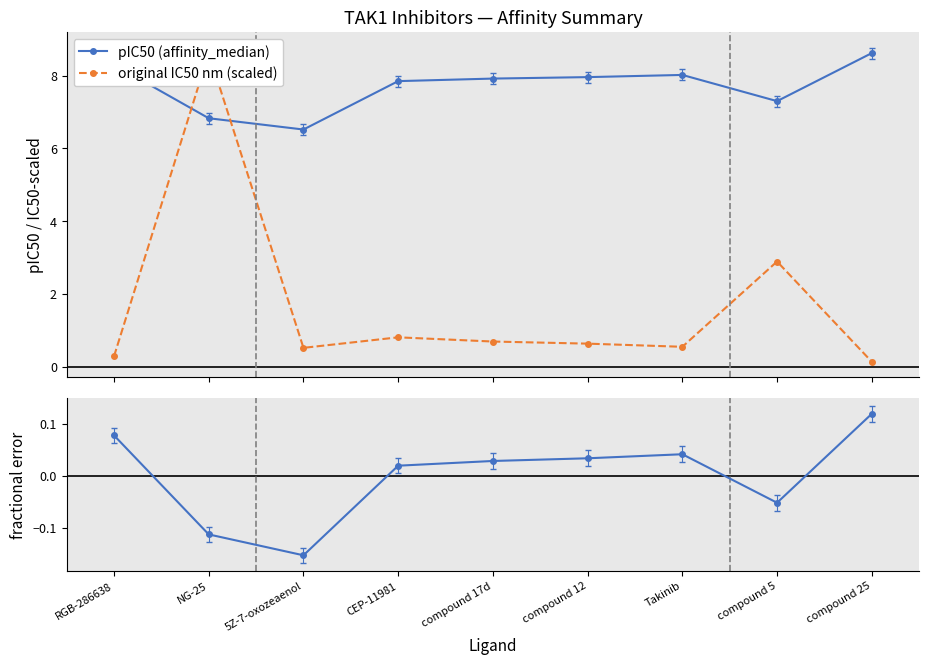

Reading right to left, what are all the values shown in this chart?

pIC50 (affinity_median): compound 25=8.6	compound 5=7.3	Takinib=8.0	compound 12=8.0	compound 17d=7.9	CEP-11981=7.8	5Z-7-oxozeaenol=6.5	NG-25=6.8	RGB-286638=8.3
original IC50 nm (scaled): compound 25=0.1	compound 5=2.9	Takinib=0.5	compound 12=0.6	compound 17d=0.7	CEP-11981=0.8	5Z-7-oxozeaenol=0.5	NG-25=8.6	RGB-286638=0.3